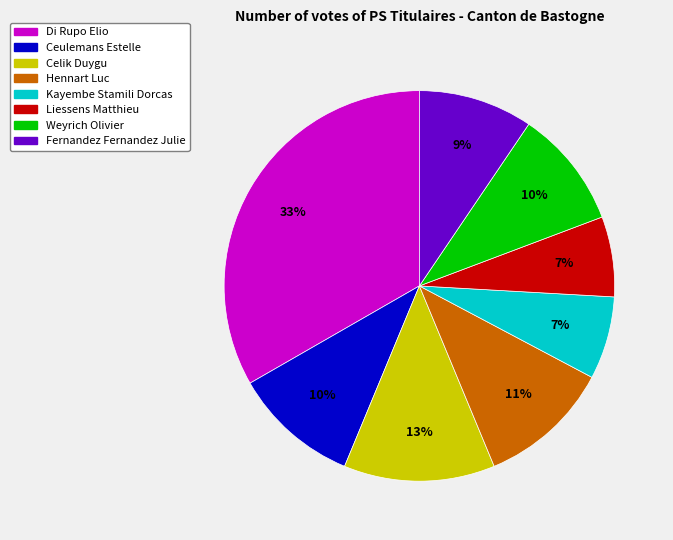

Which slice is the largest?

Di Rupo Elio